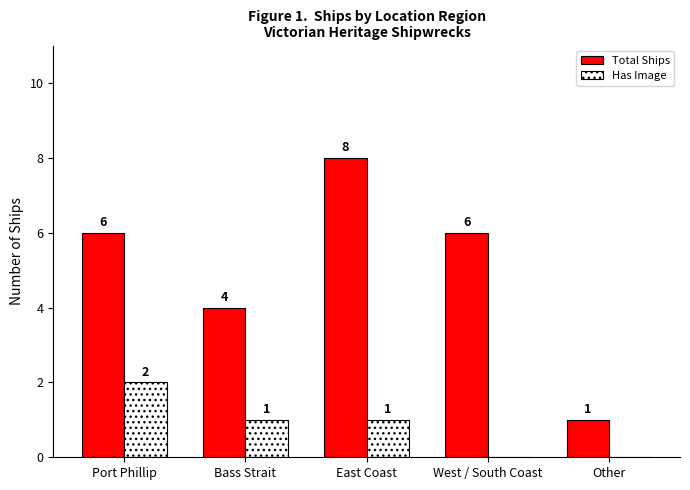

Reading left to right, transcribe all the data shown in this chart.

Total Ships: Port Phillip=6	Bass Strait=4	East Coast=8	West / South Coast=6	Other=1
Has Image: Port Phillip=2	Bass Strait=1	East Coast=1	West / South Coast=0	Other=0